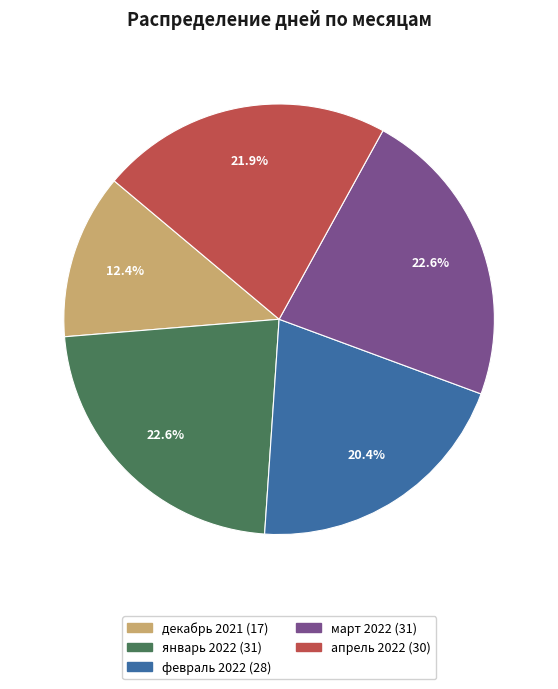

Is it true that март 2022 is 23% of the pie?

True